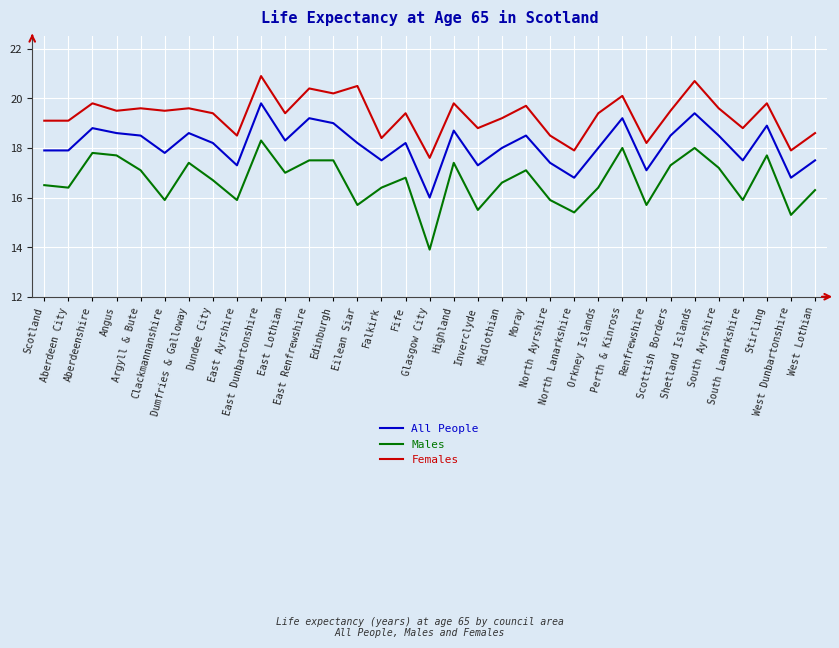

Is this an area chart (filled region under the line)?

No